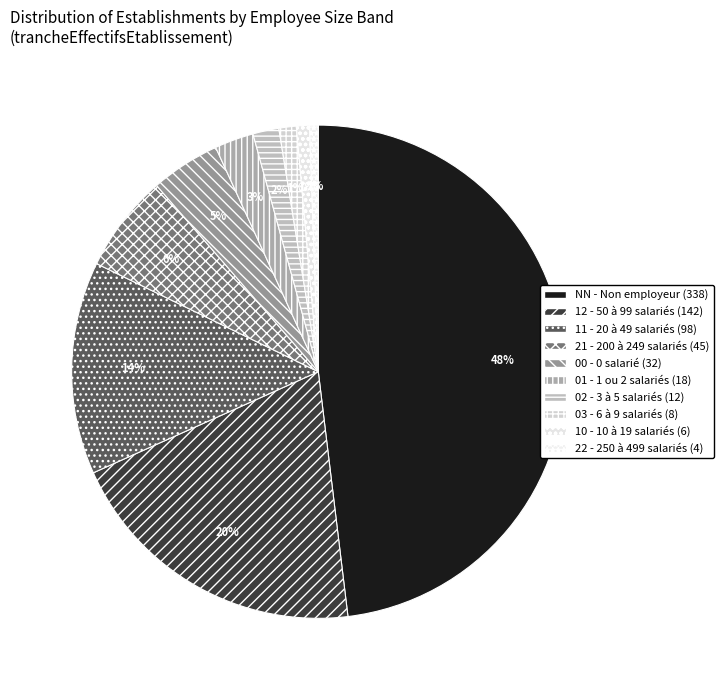

To the nearest percent, what is the average slice percentage?

10%